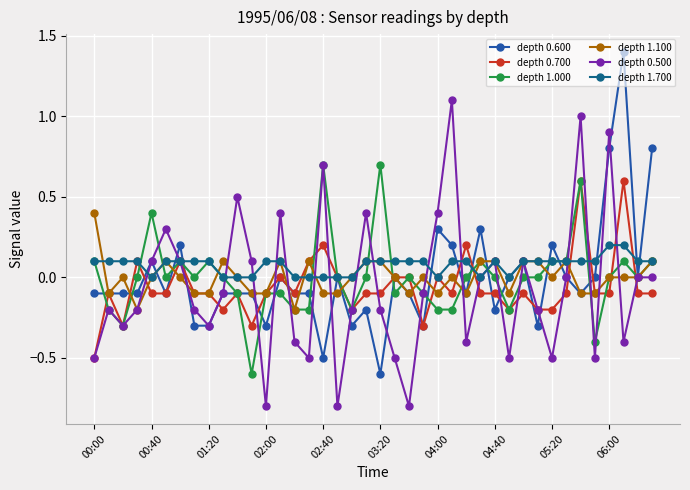

What is the difference between the maximum and minimum values in the depth 0.700 series?

1.1